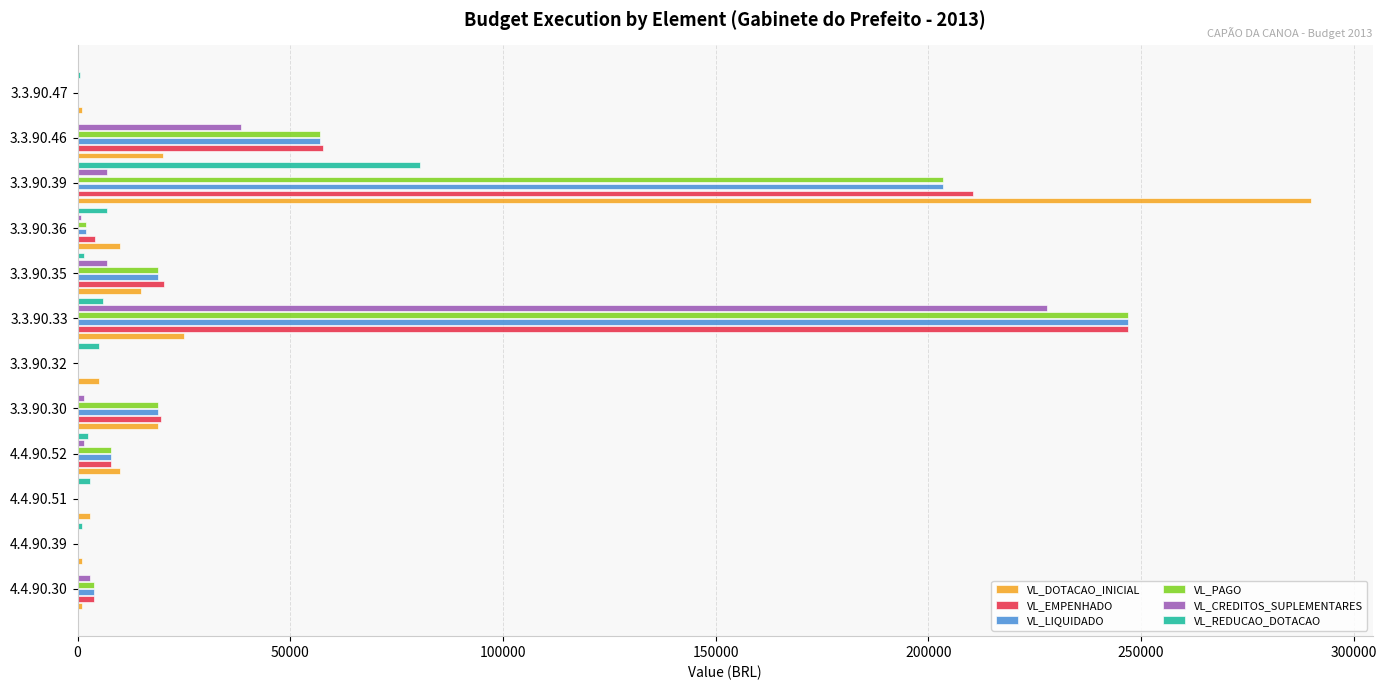

What is the sum of all VL_REDUCAO_DOTACAO values?

106856.0